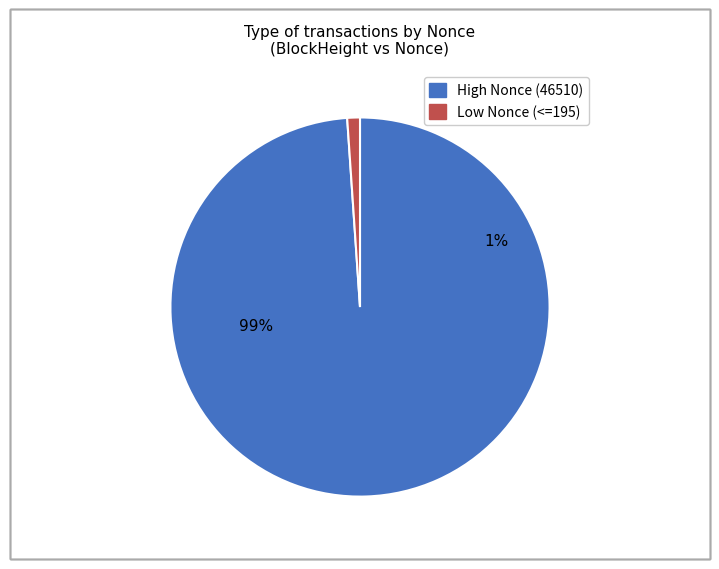

True or false: 113152 accounts for 89% of the total.

False